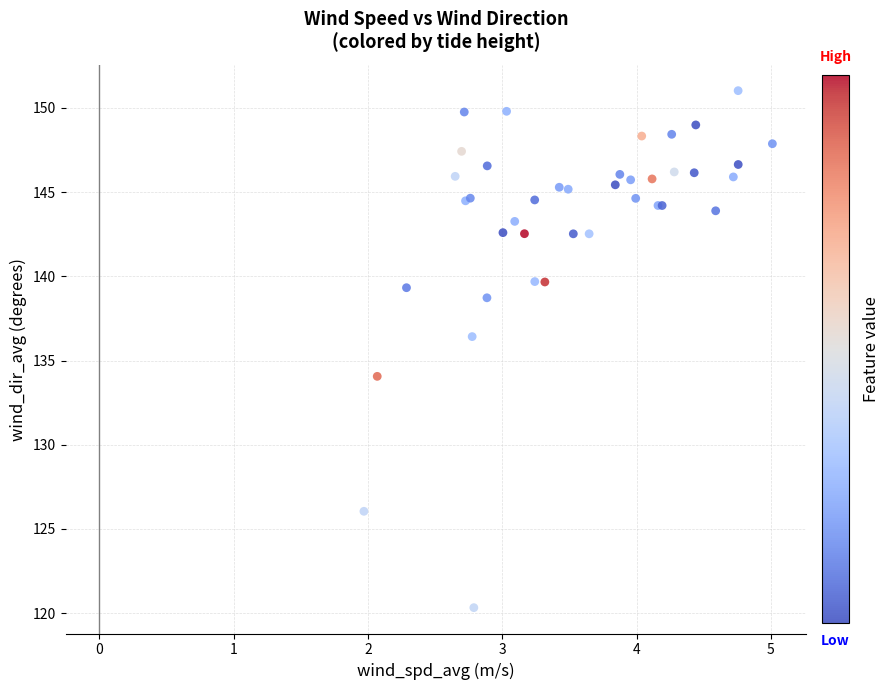

What Y value in the scatter plot is closest to 135?

134.1